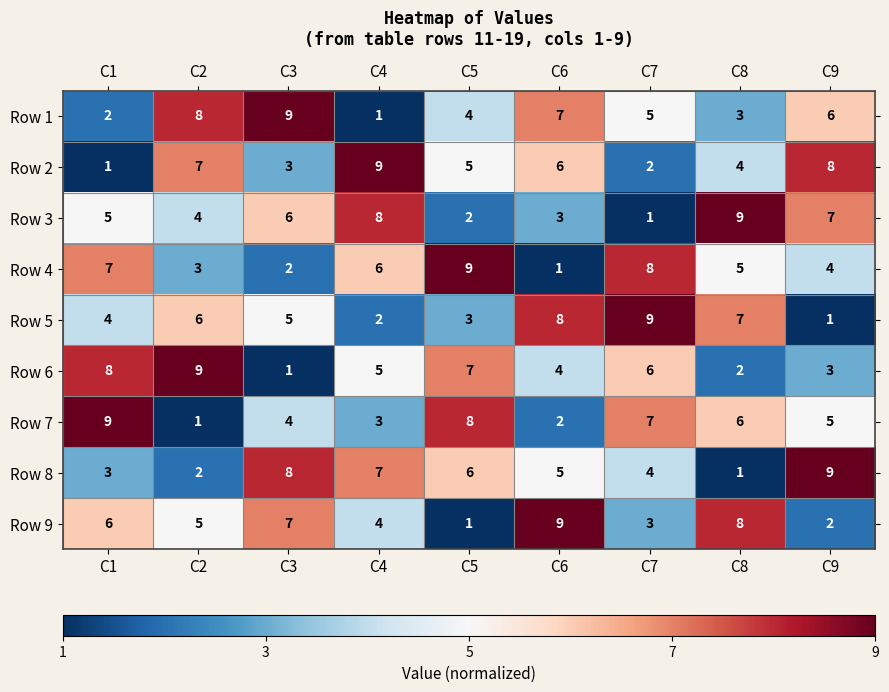

Rank the series at C2 from highest to lowest value.

Row 6, Row 1, Row 2, Row 5, Row 9, Row 3, Row 4, Row 8, Row 7